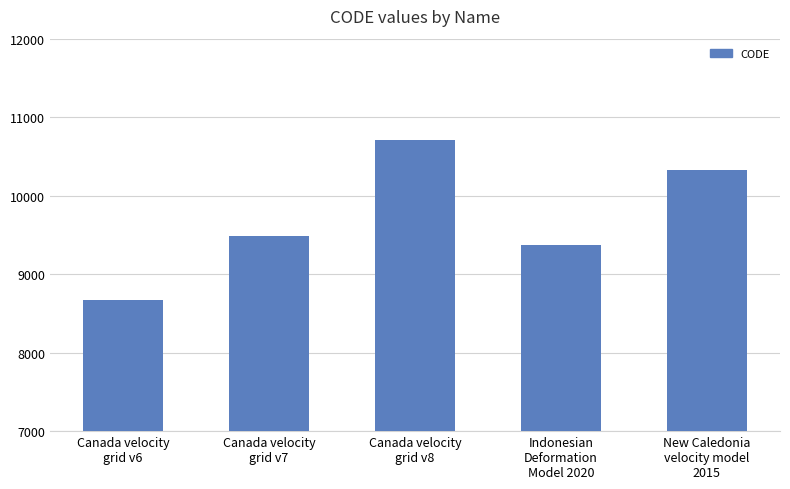

How many distinct data groups are displayed?

1